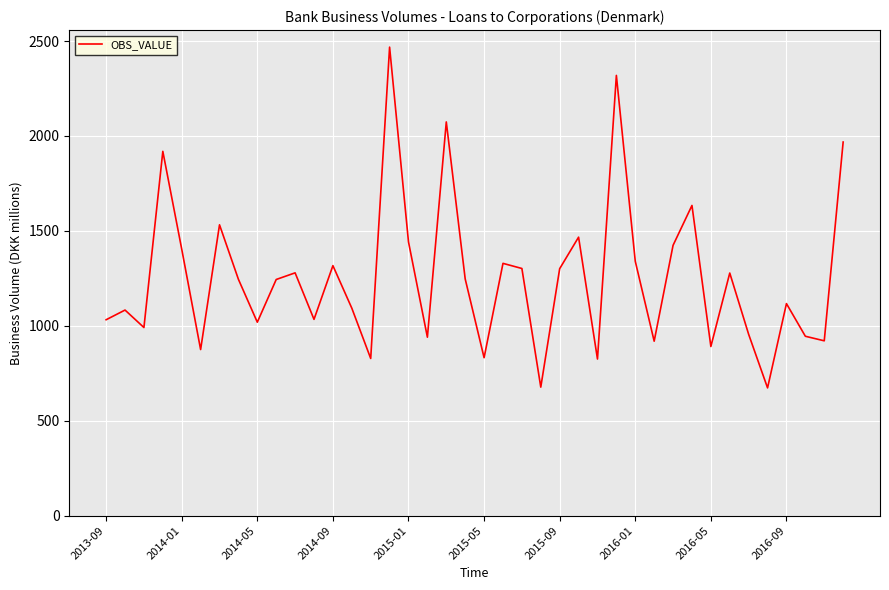

What is the minimum value shown in the chart?

673